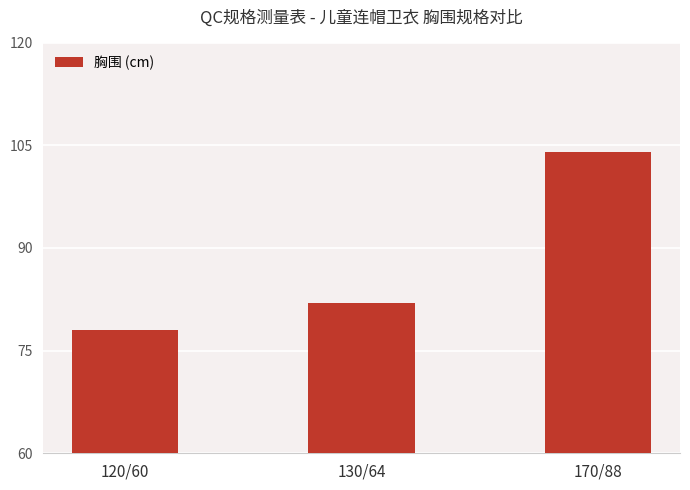

Rank the categories by value from highest to lowest.

170/88, 130/64, 120/60